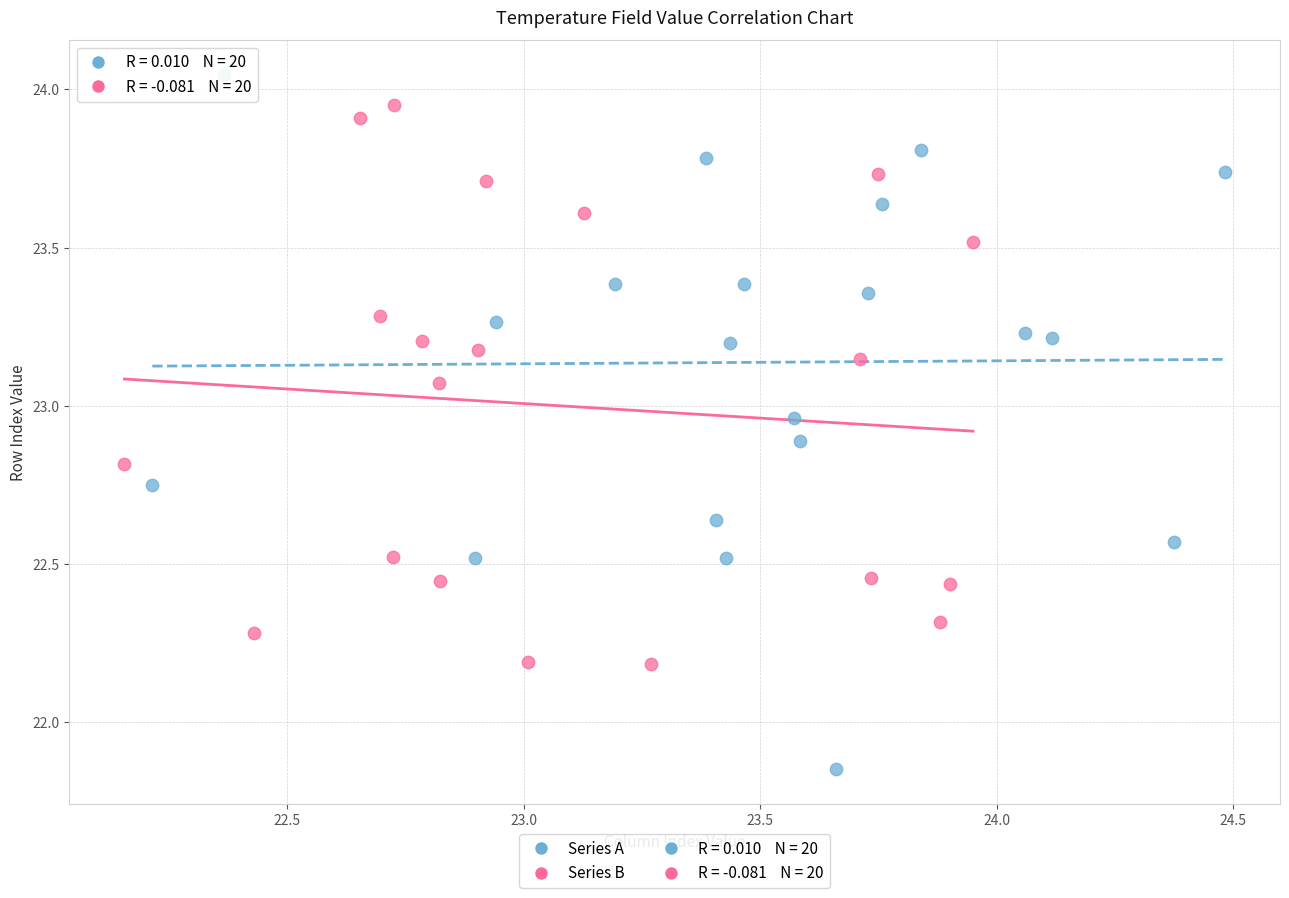

Which series contains the lowest Y value?

Series A